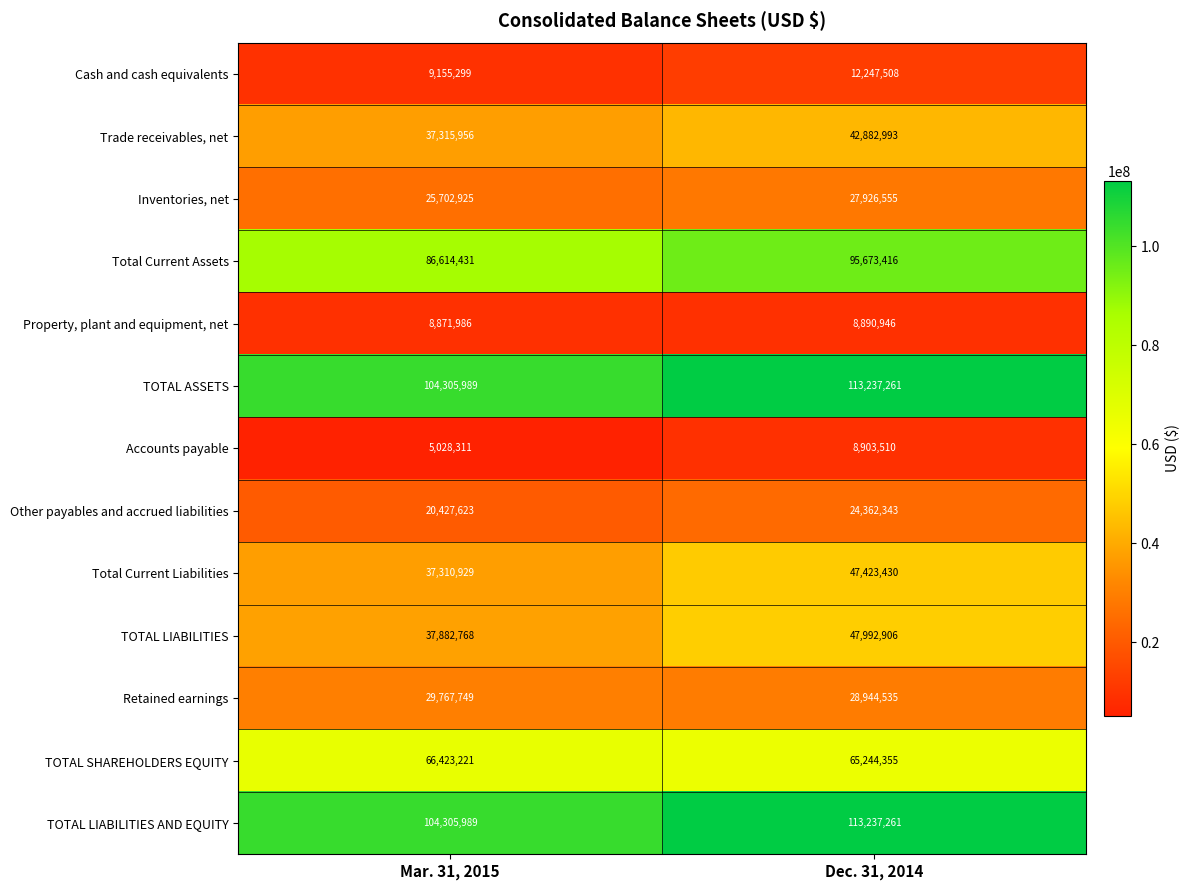

At which category is the sum across all series the highest?

Dec. 31, 2014